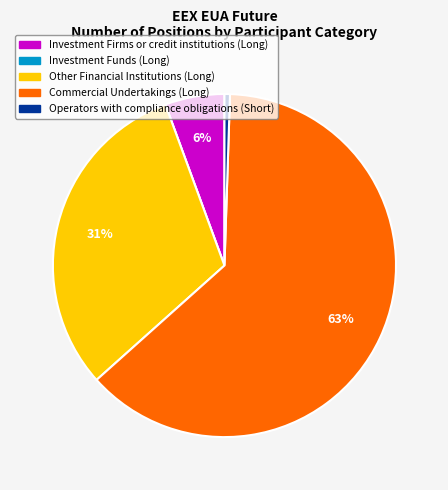

Is there any slice that represents more than half of the pie?

Yes